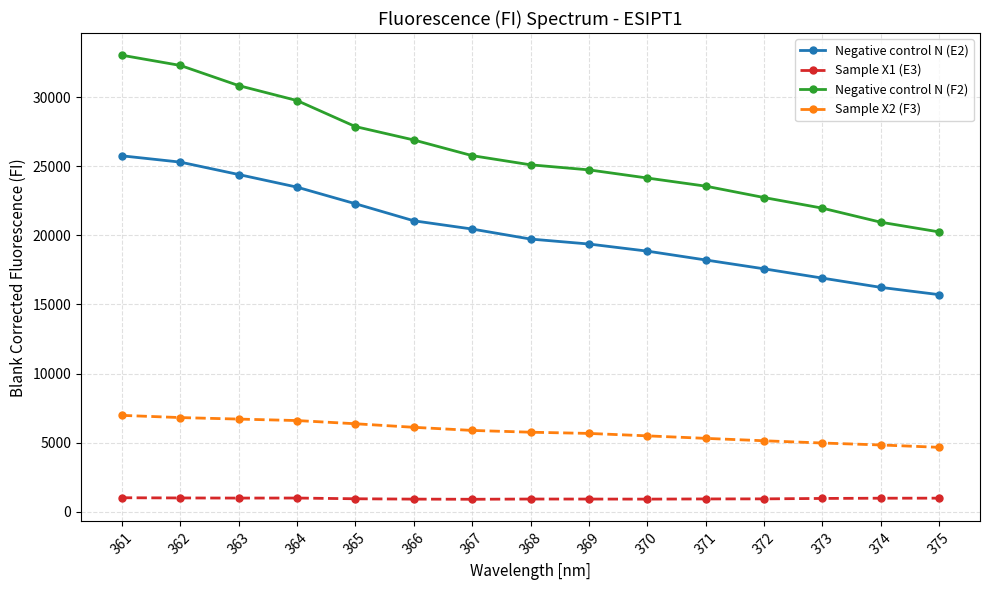

True or false: Sample X1 (E3) has more than 1 interior local peaks.

True